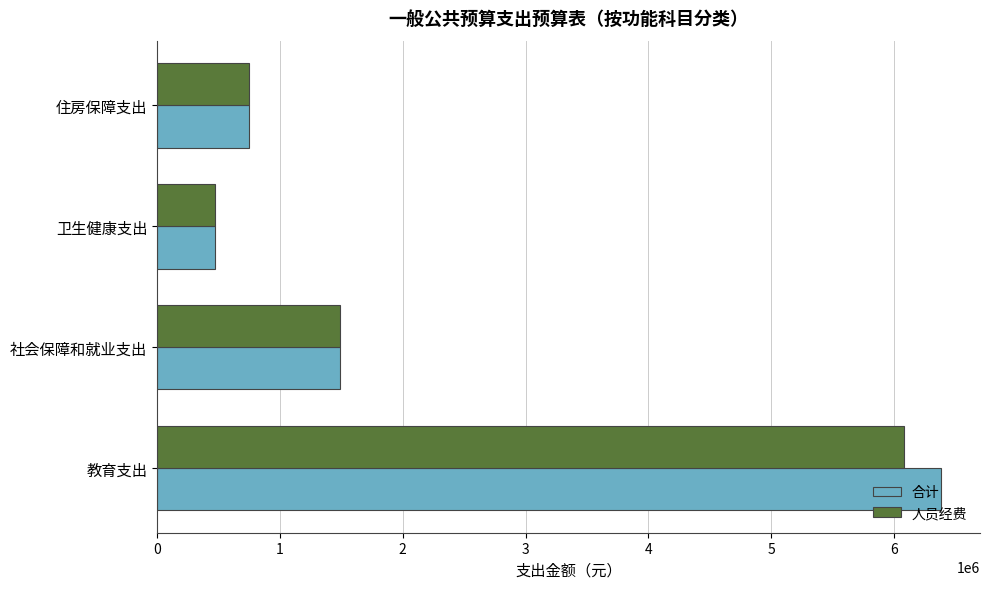

Which series has the largest range (max minus min)?

合计